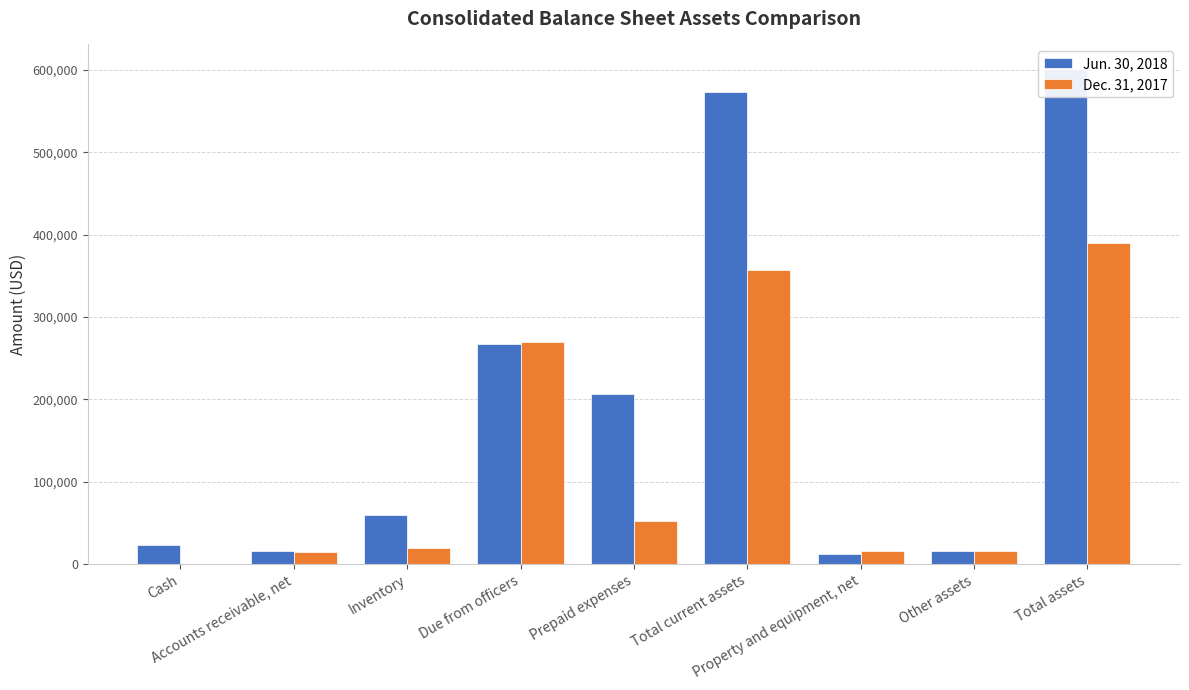

Is the value of Jun. 30, 2018 at Due from officers greater than the value of Dec. 31, 2017 at Property and equipment, net?

Yes